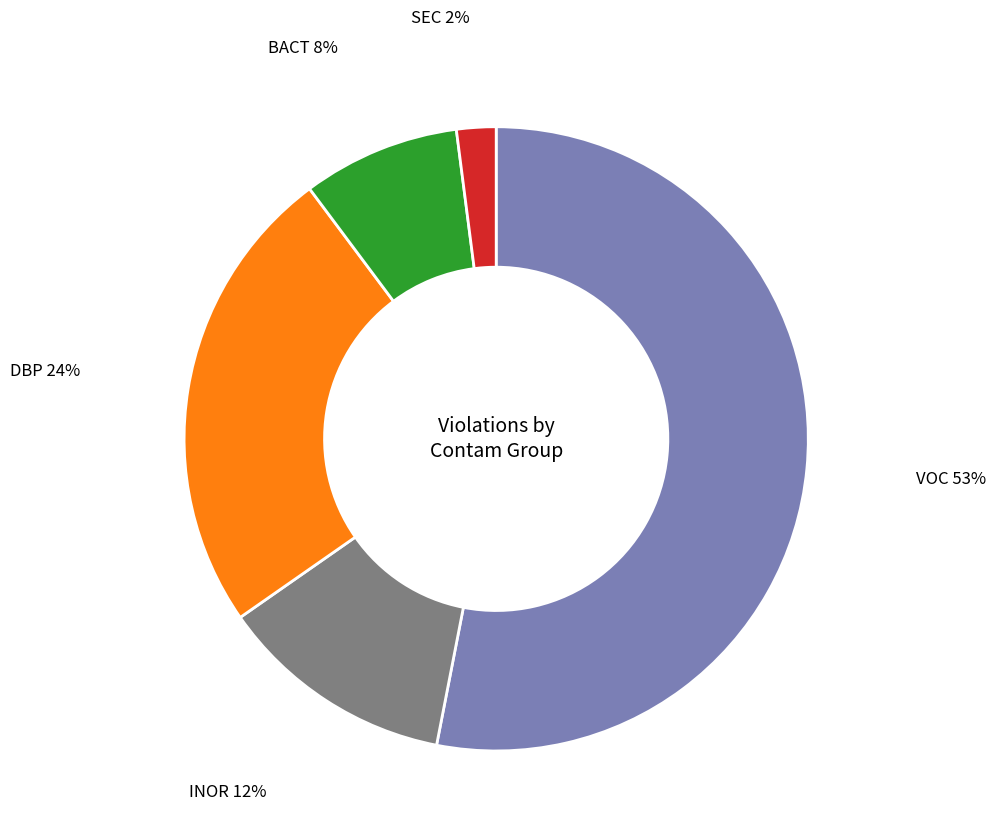

Count the number of slices in the pie.

5